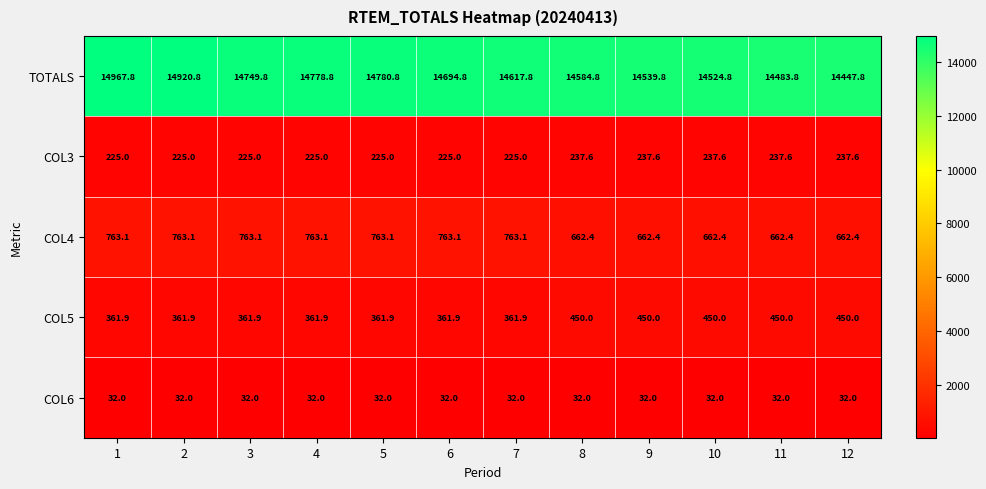

Is the value of TOTALS at 11 greater than the value of COL3 at 2?

Yes